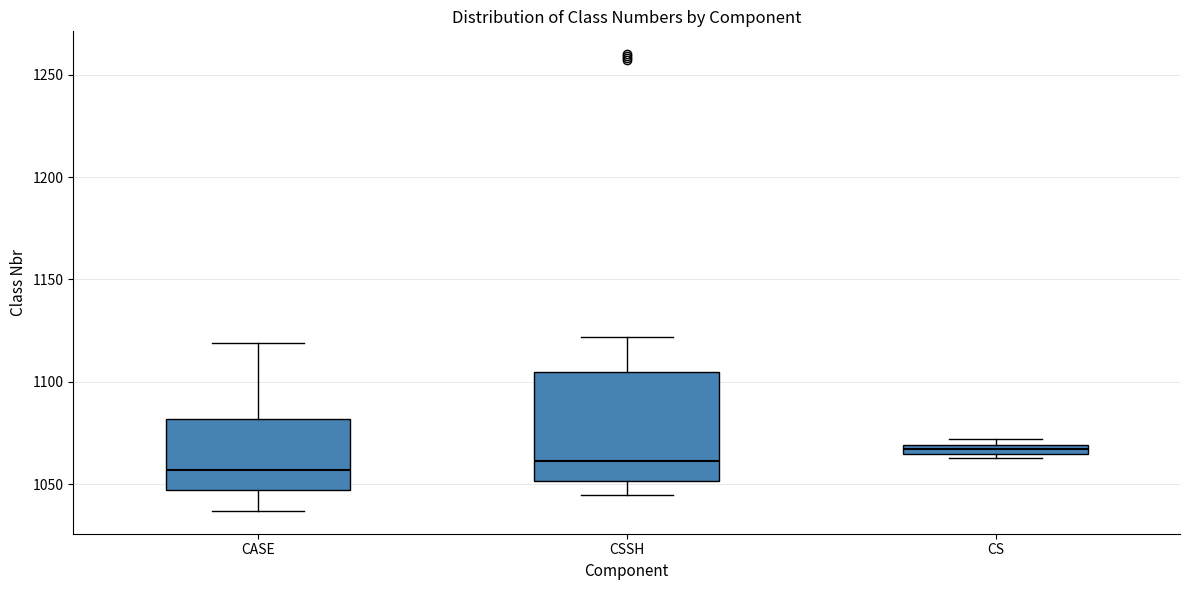

Which box is the tallest, from its lower edge to its upper edge?

CSSH